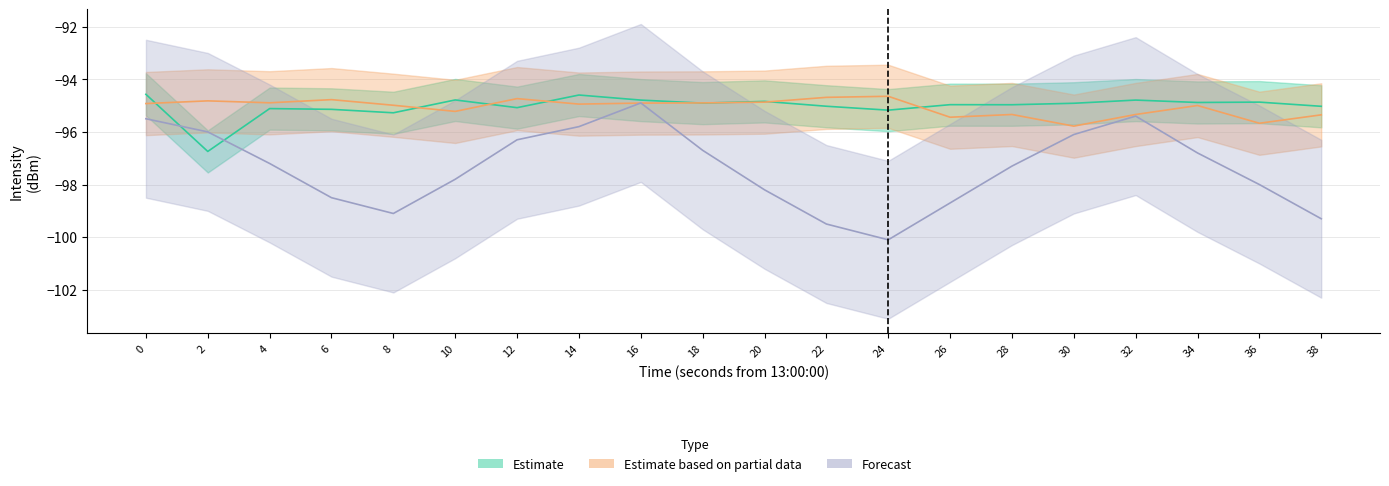

How many values in the Forecast series exceed -97?

9